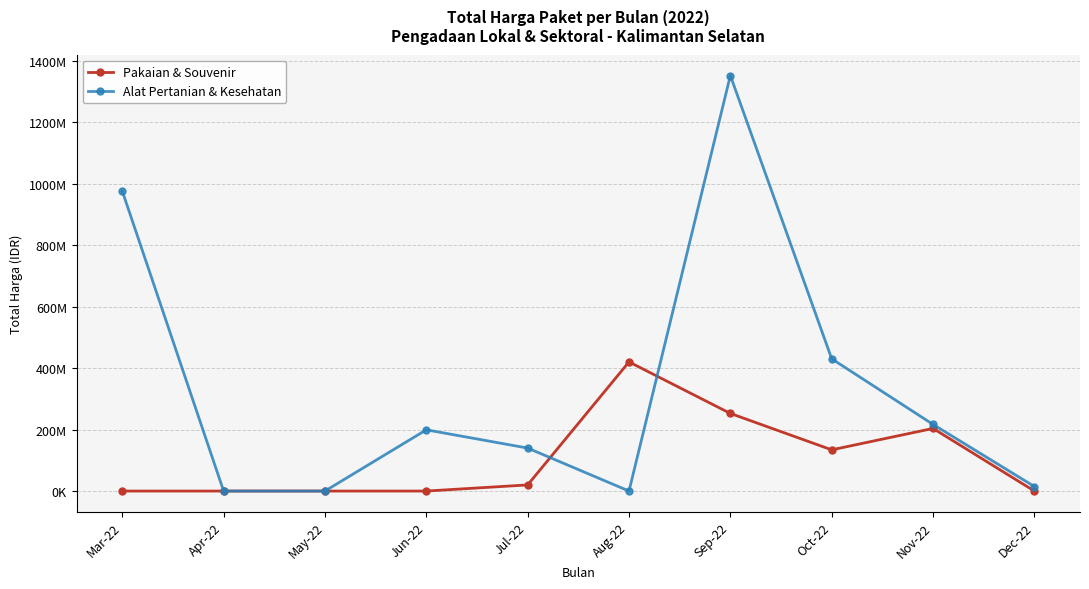

Is this an area chart (filled region under the line)?

No